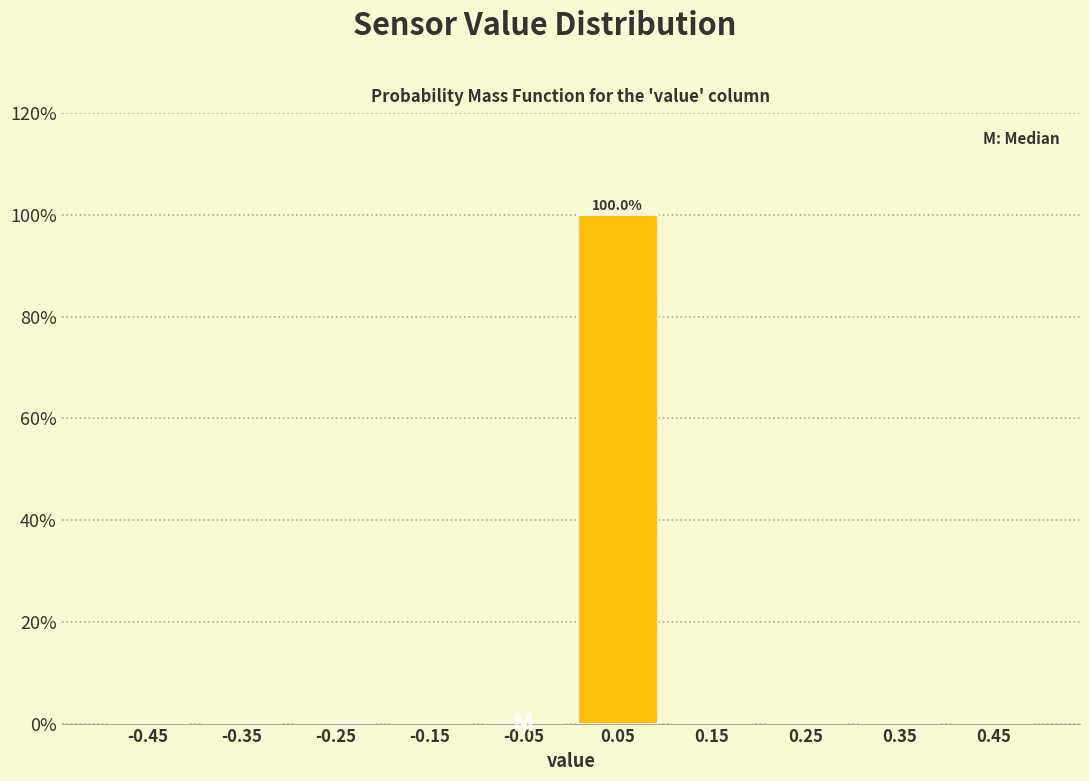

Over which range of the x-axis is the bar tallest?

0.0 to 0.1